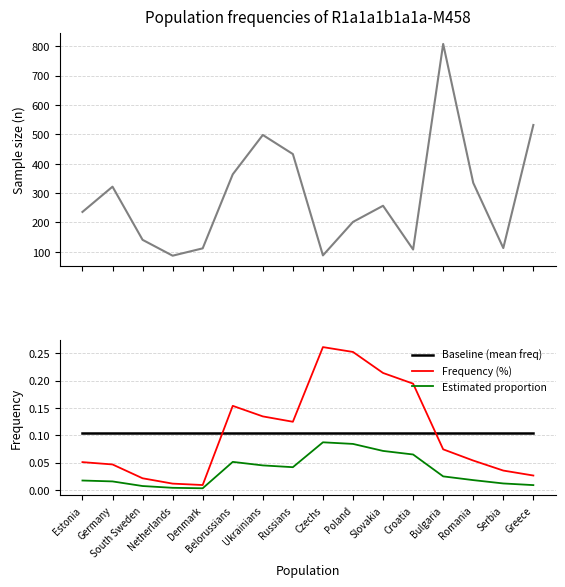

True or false: Sample size (n) and Baseline (mean freq) intersect in this chart.

False